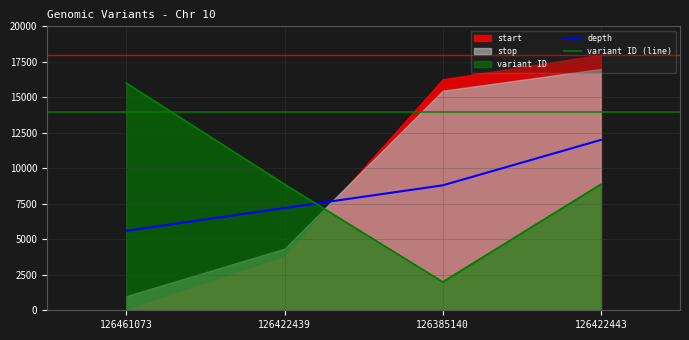

What is the average value of the variant ID (line) series?

8938.6